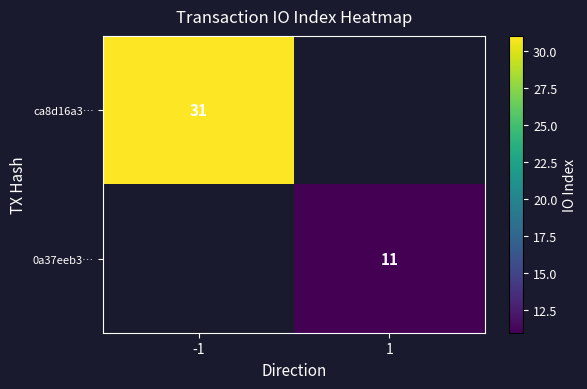

What is the maximum value shown in the chart?

31.0